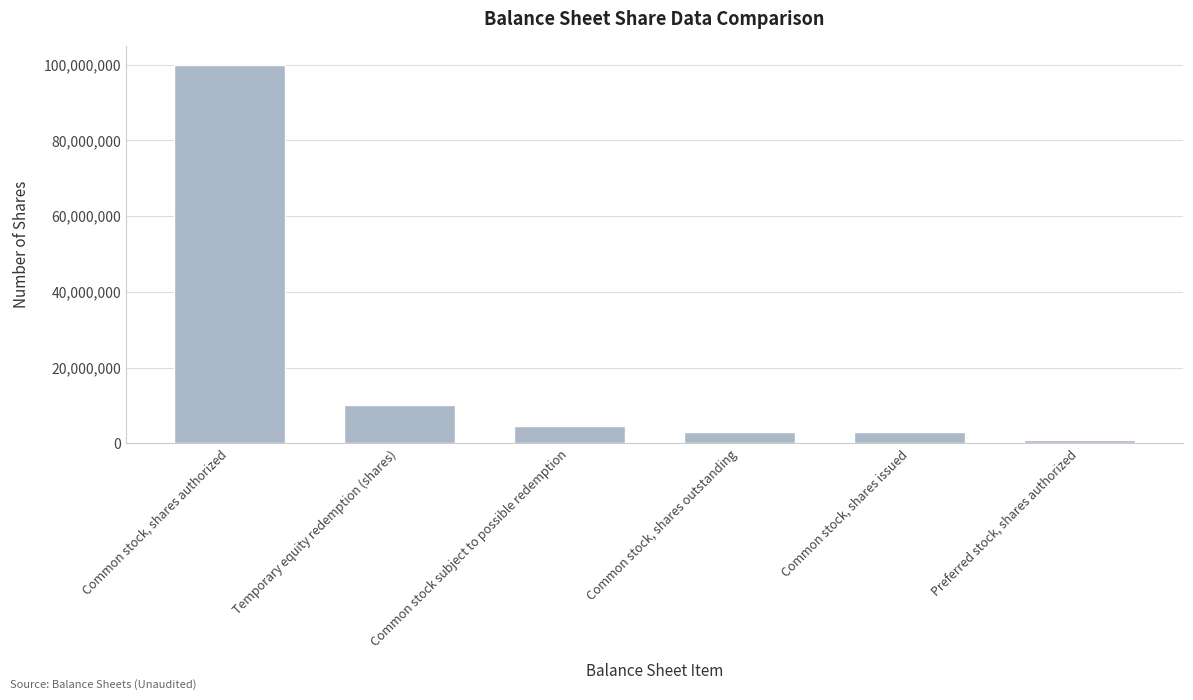

True or false: the data shows 4522582 at Common stock subject to possible redemption.

True